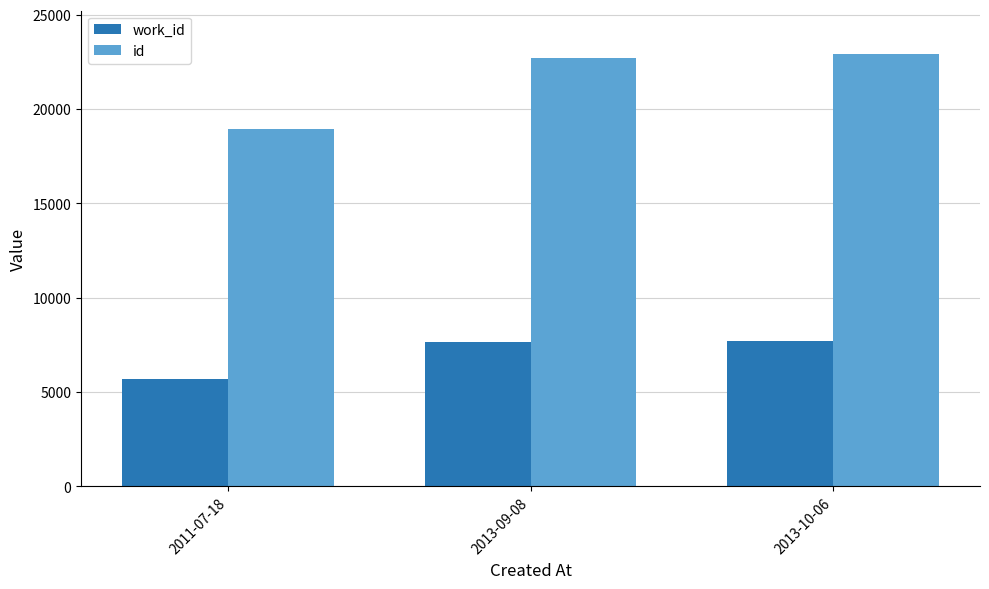

True or false: work_id has a value of 10796 at 2013-09-08.

False